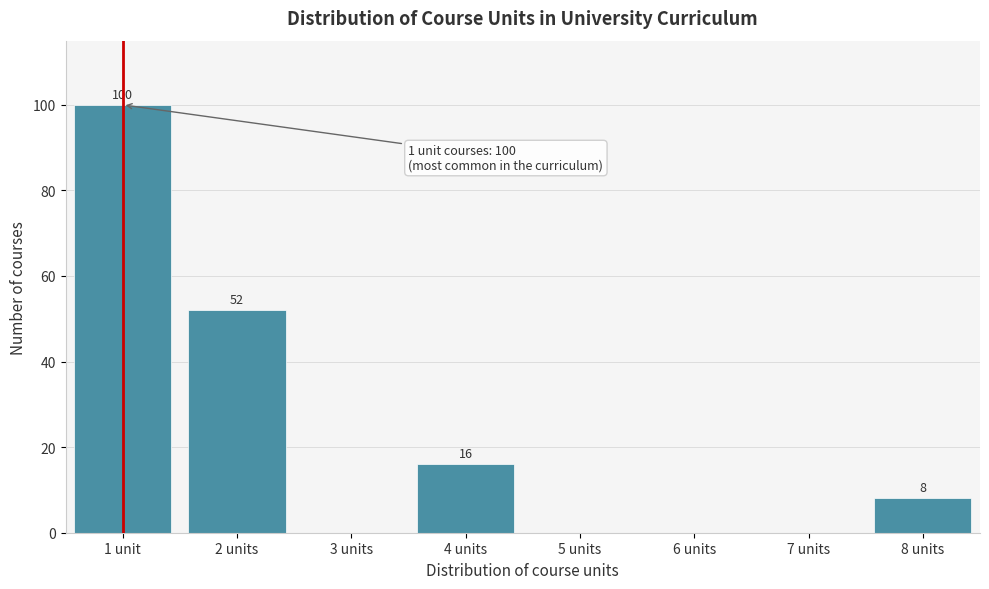

Reading left to right, list all the values displayed in this chart.

1 unit=100	2 units=52	3 units=0	4 units=16	5 units=0	6 units=0	7 units=0	8 units=8